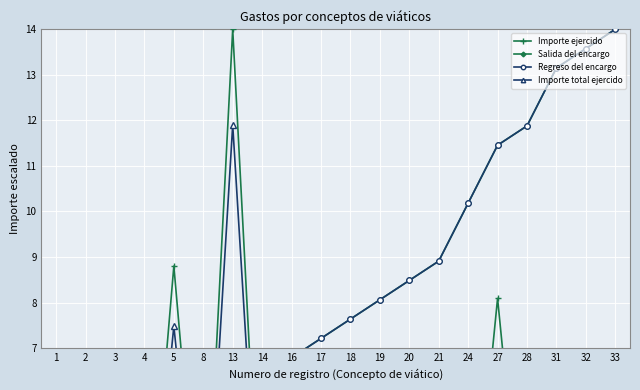

What are all the series names shown in the legend?

Importe ejercido, Salida del encargo, Regreso del encargo, Importe total ejercido